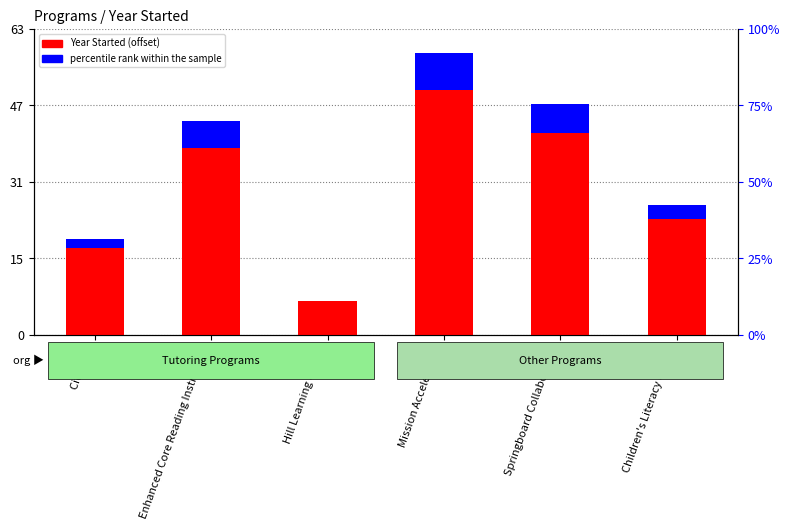

Which category has the lowest value in the percentile rank within the sample series?

Hill Learning Center